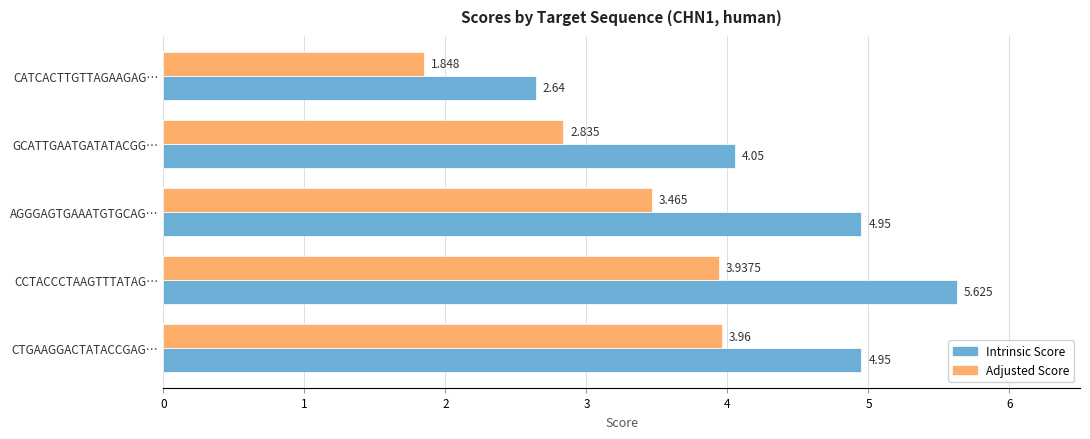

List the series in order of their peak value, highest first.

Intrinsic Score, Adjusted Score